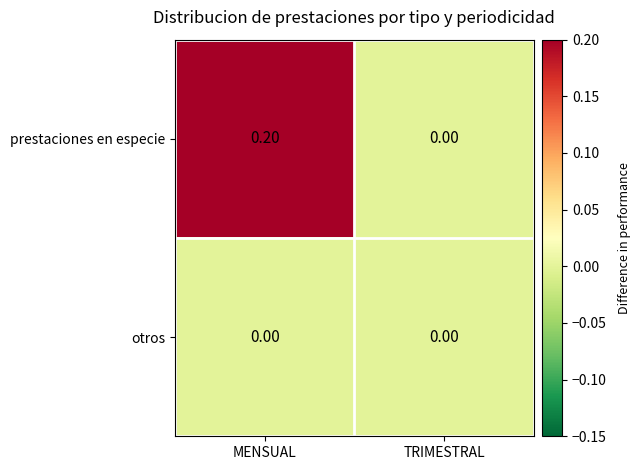

Which series has the largest total across all categories?

prestaciones en especie